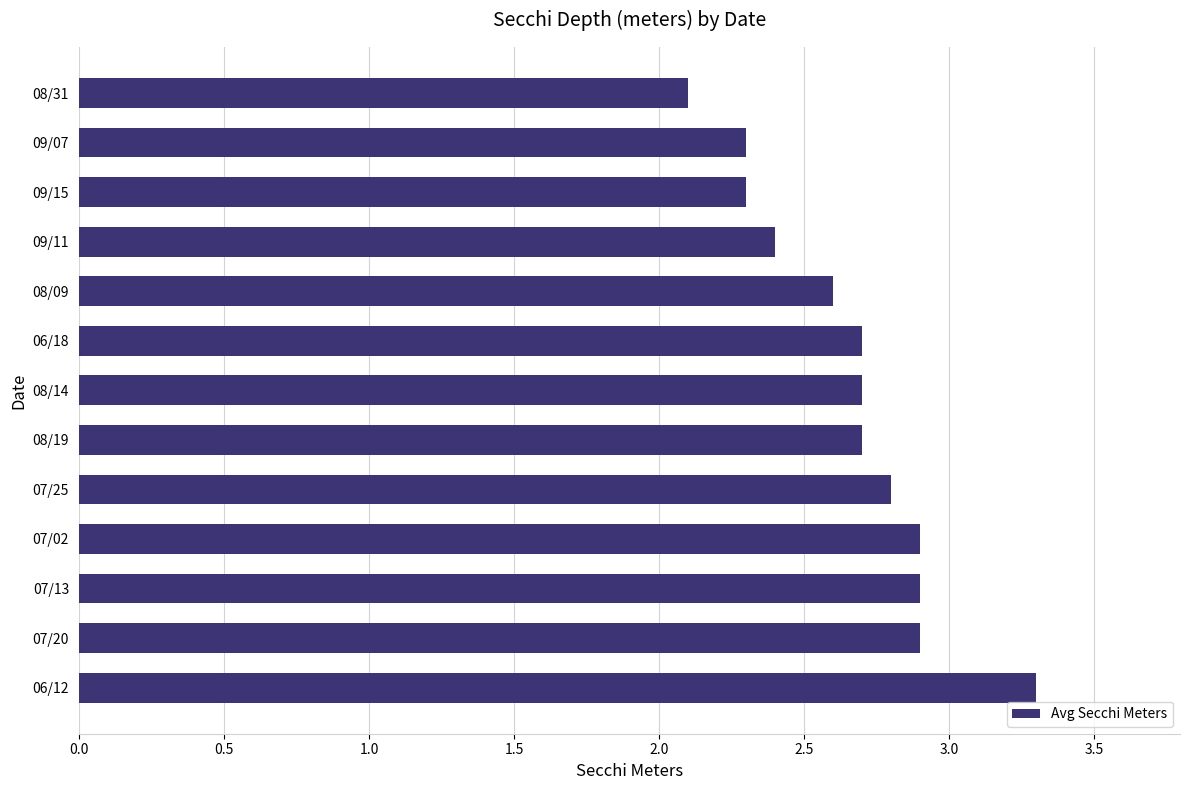

At which label is the value closest to 2?

08/31